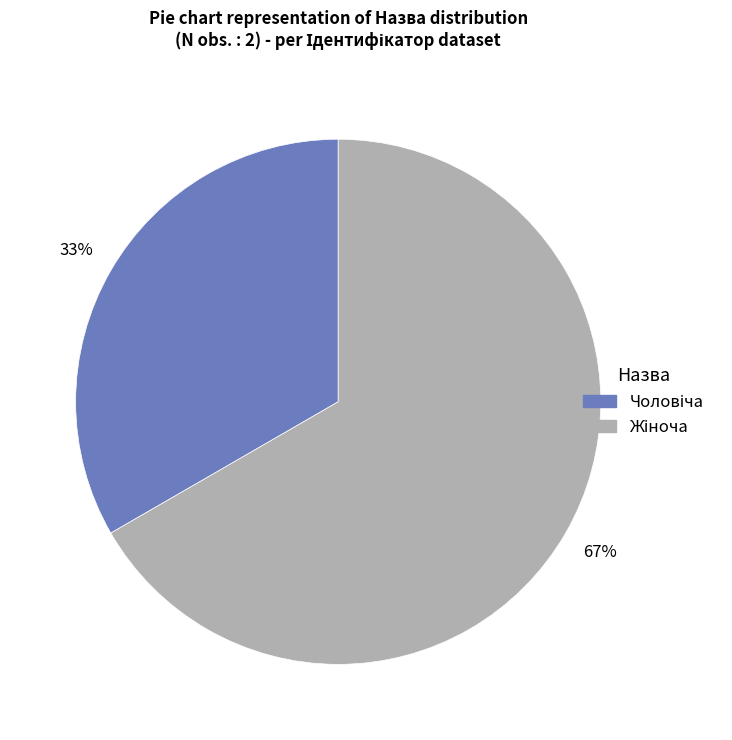

Is there any slice that represents more than half of the pie?

Yes